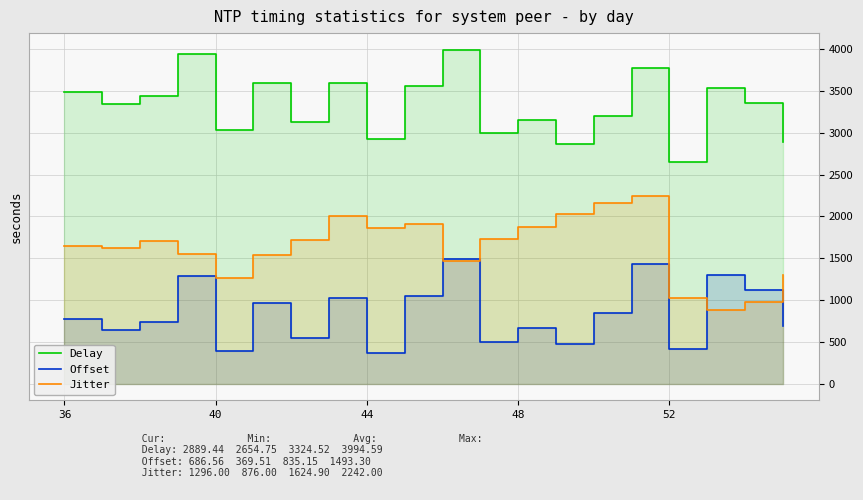

Which series has the largest total across all categories?

Delay